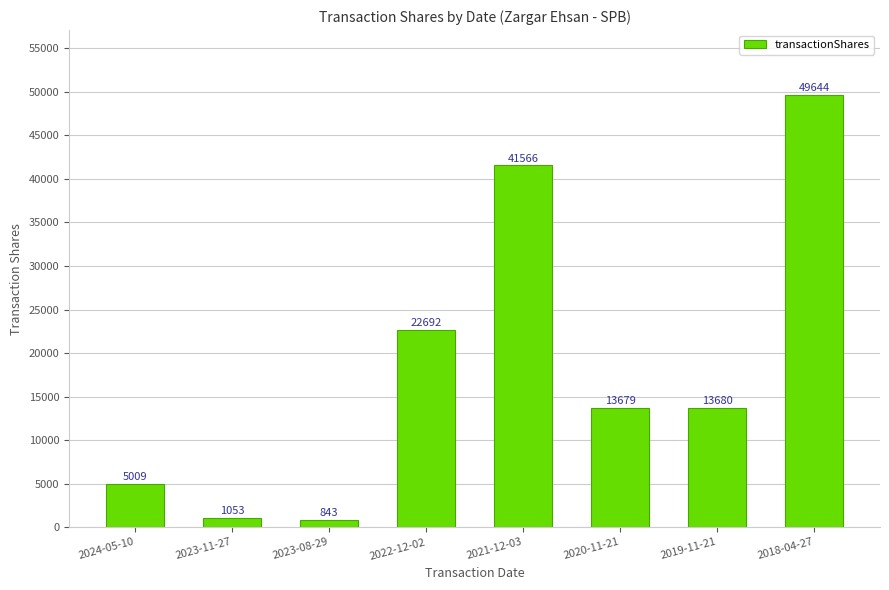

What is the sum of all values?

148166